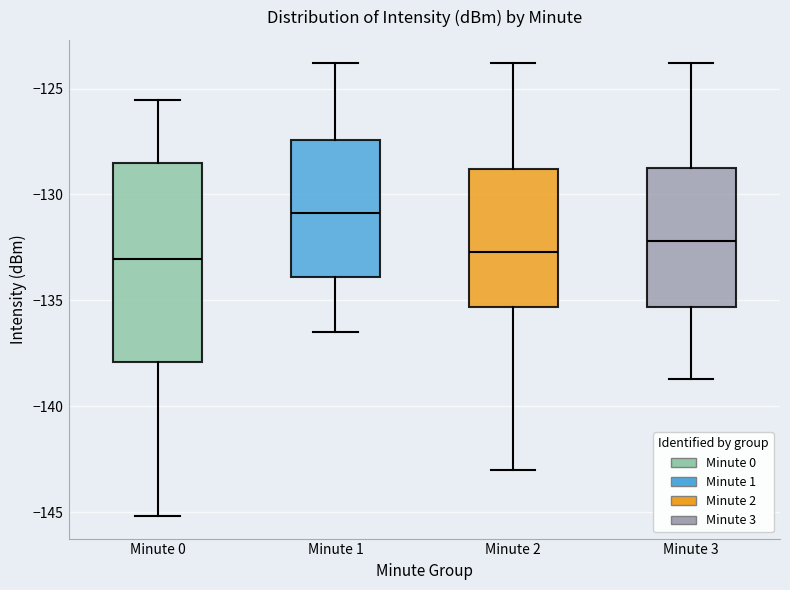

Where is the upper edge of the box for Minute 3 on the y-axis? The values are not printed on the chart, so give them approximately, as read against the axis.

-129.0